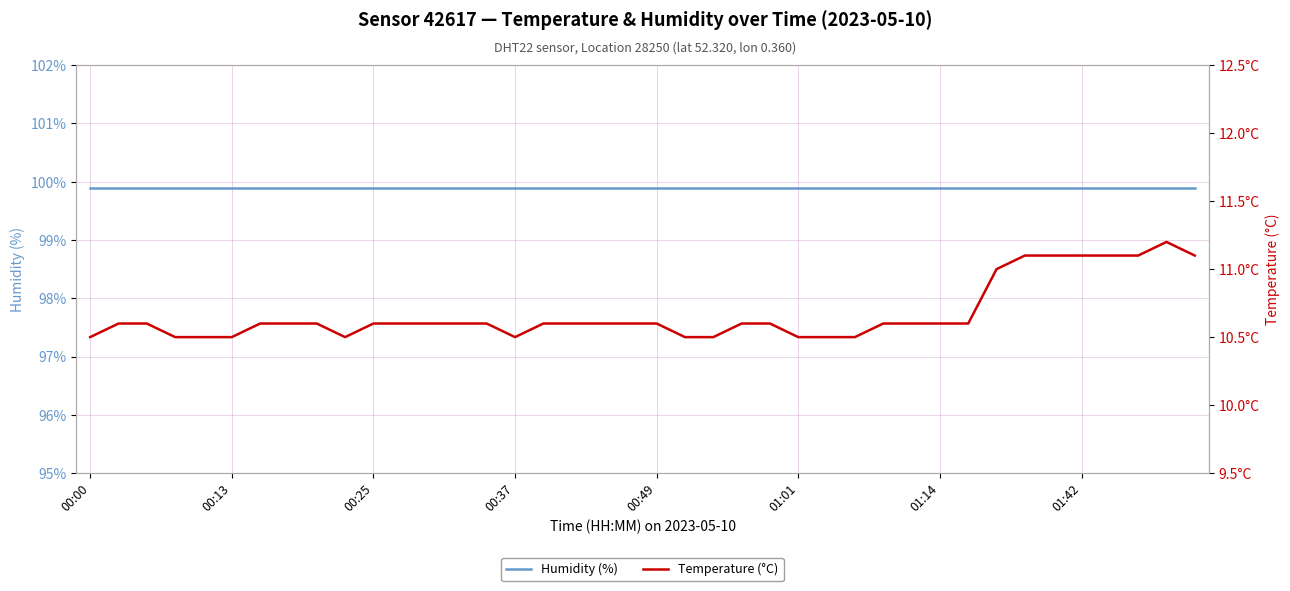

True or false: Humidity (%) has a value of 99.9 at 33.

True